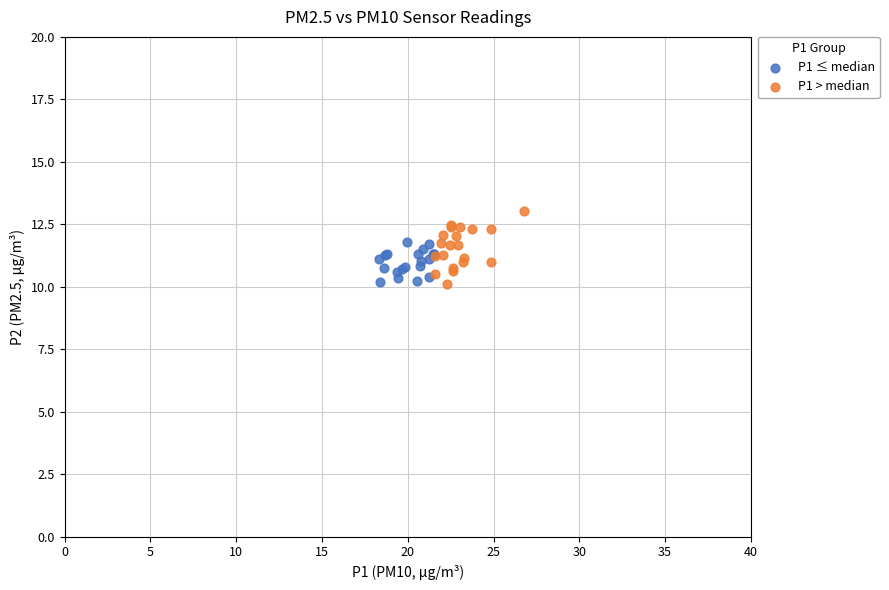

Which series has the widest spread of Y values?

P1 > median